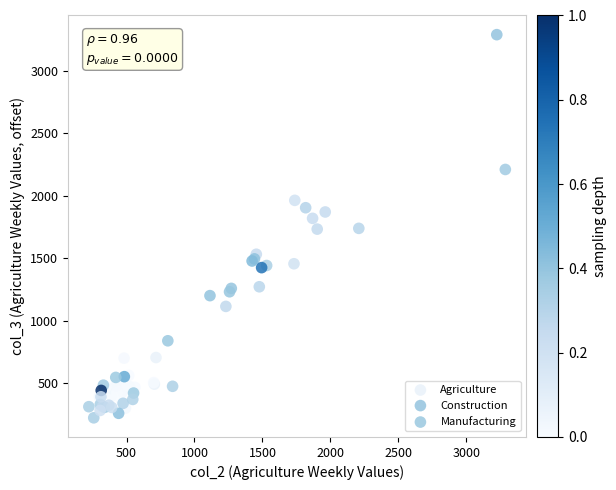

What are all the series names shown in the legend?

Agriculture, Construction, Manufacturing